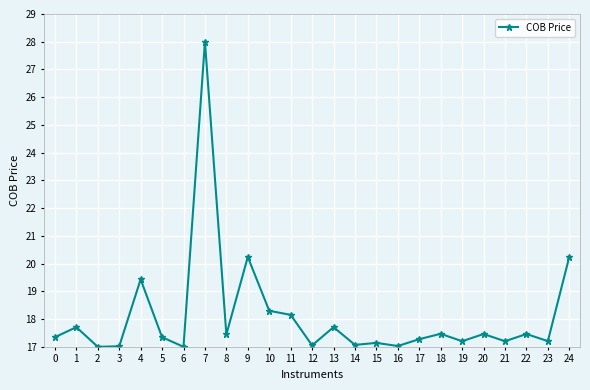

What is the value of the 25th point from the left?

20.2